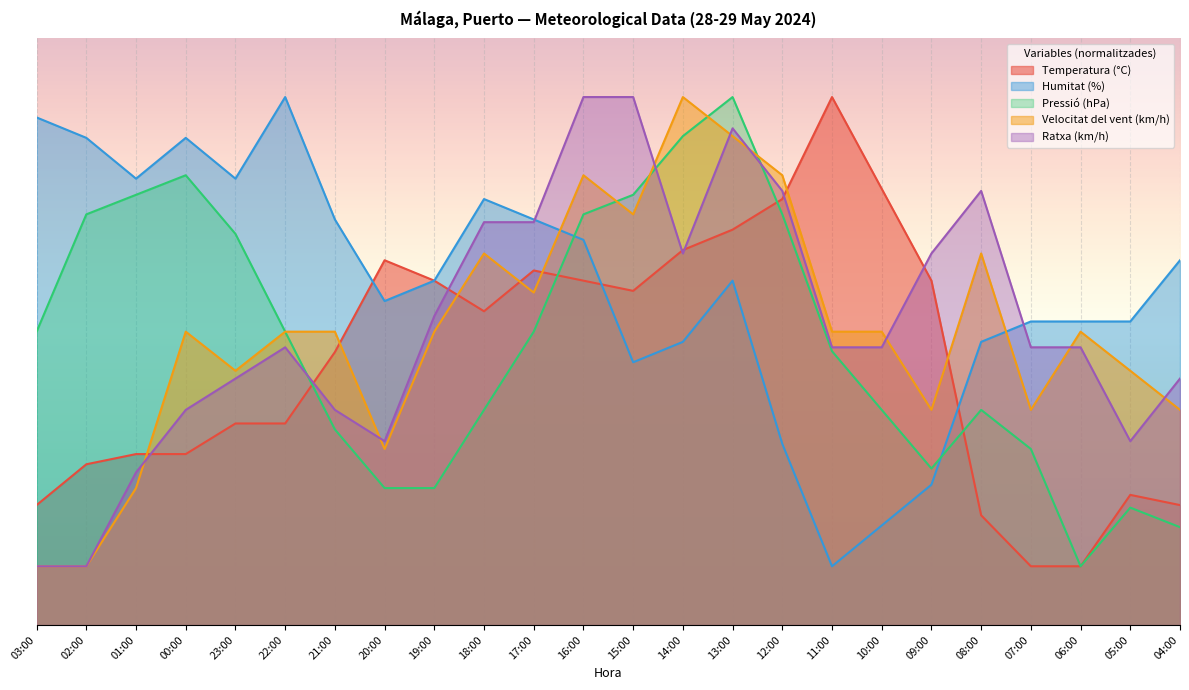

Which category has the highest value across all series?

11:00